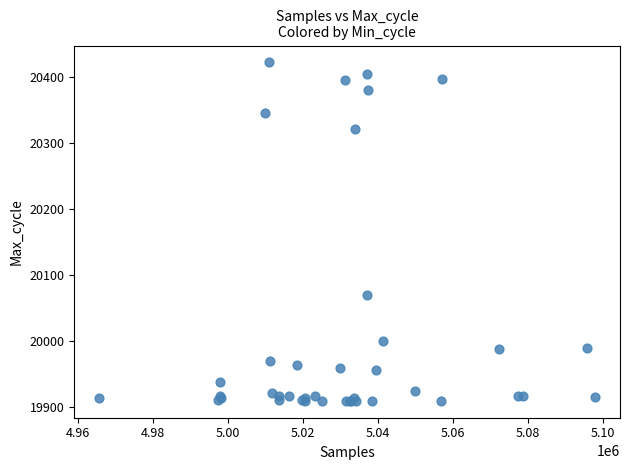

What Y value in the scatter plot is closest to 20165?

20070